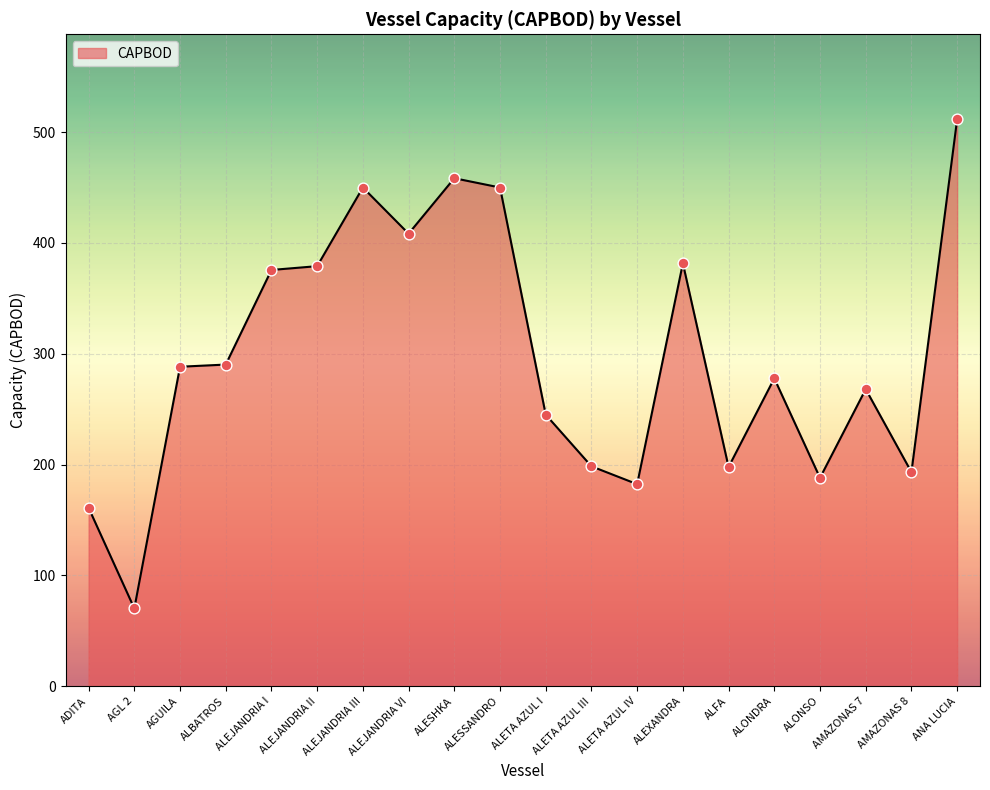

Between ANA LUCIA and ALEJANDRIA I, which is larger?

ANA LUCIA